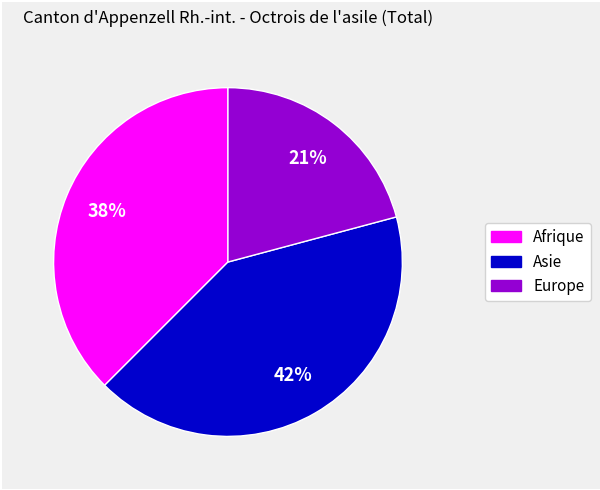

Which category has the biggest portion of the pie?

Asie